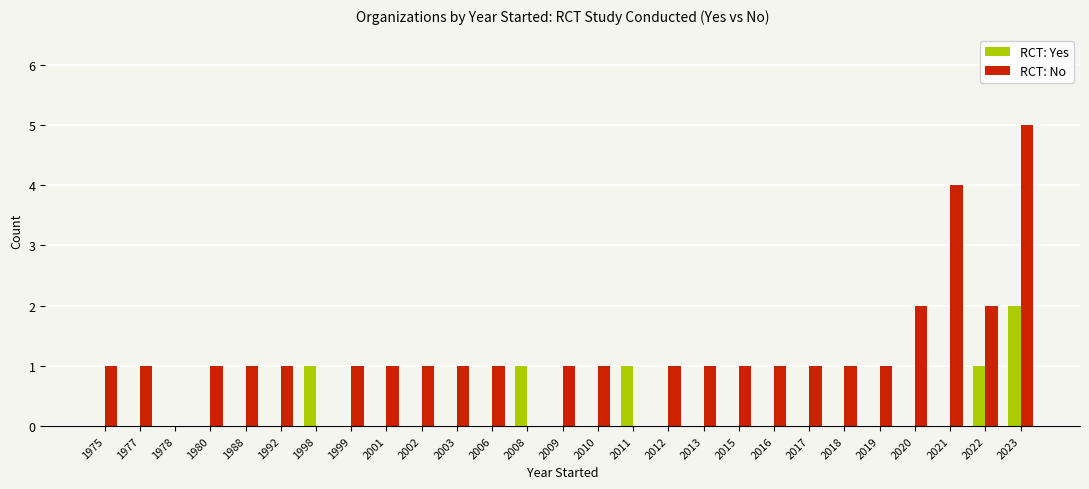

The value of RCT: No at 2003 is 1. True or false?

True